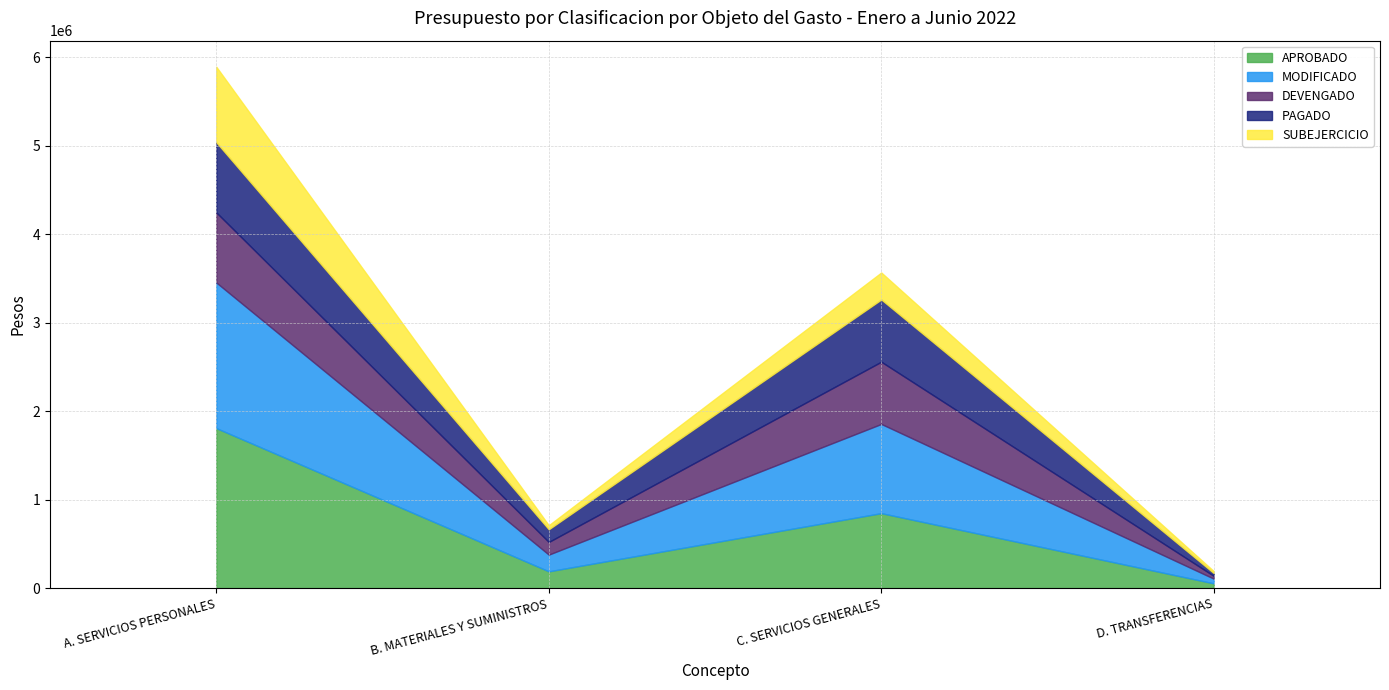

What position from the right is B. MATERIALES Y SUMINISTROS?

3